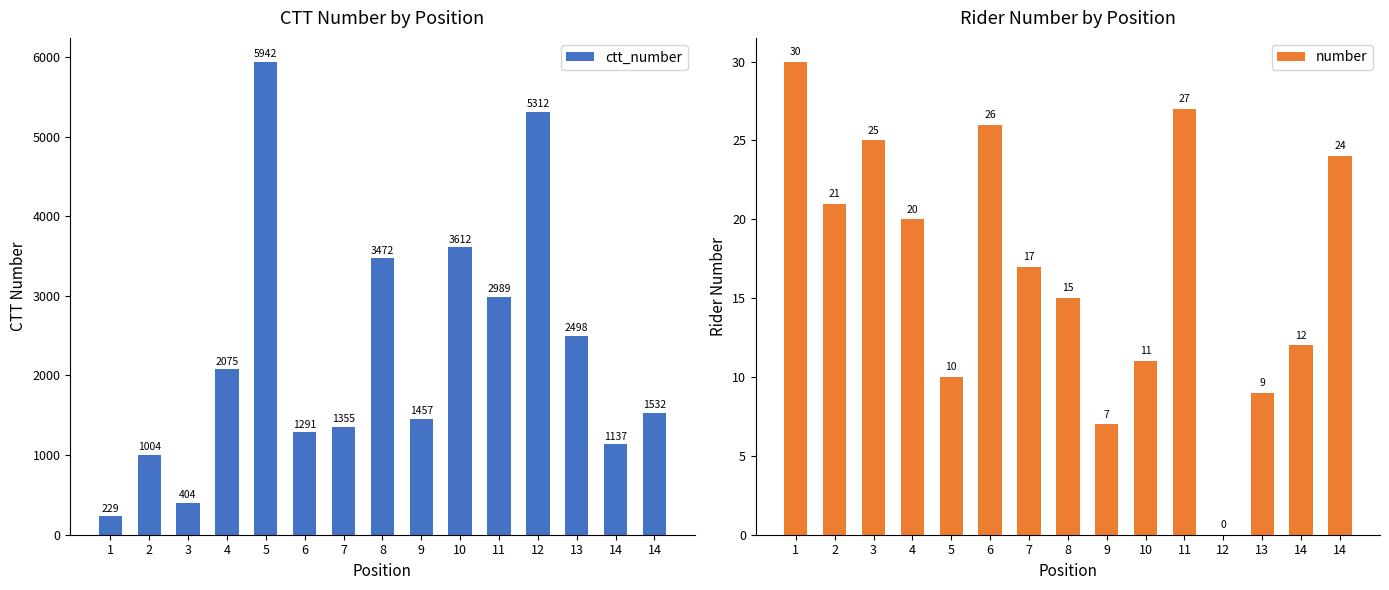

What is the difference between the maximum and minimum values in the number series?

30